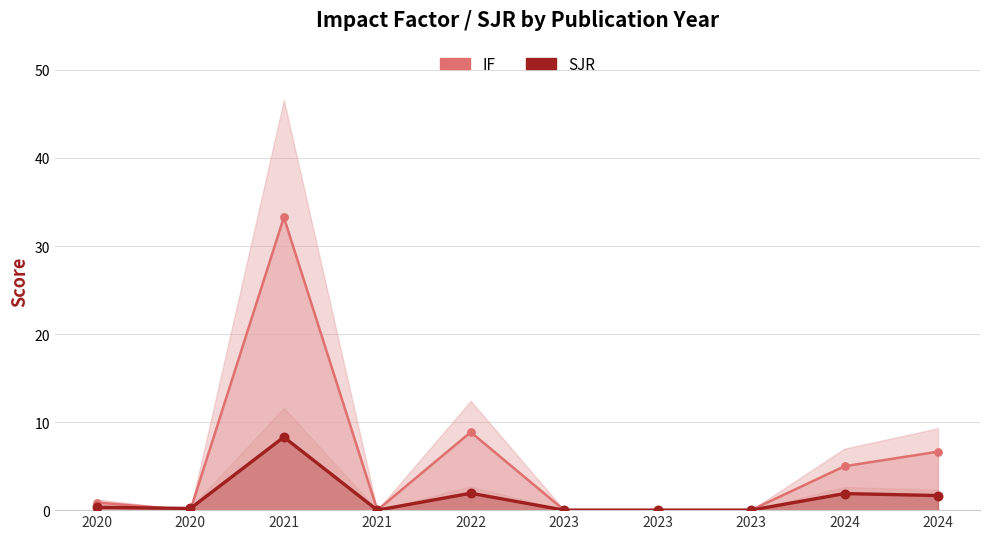

Which series has the largest total across all categories?

IF